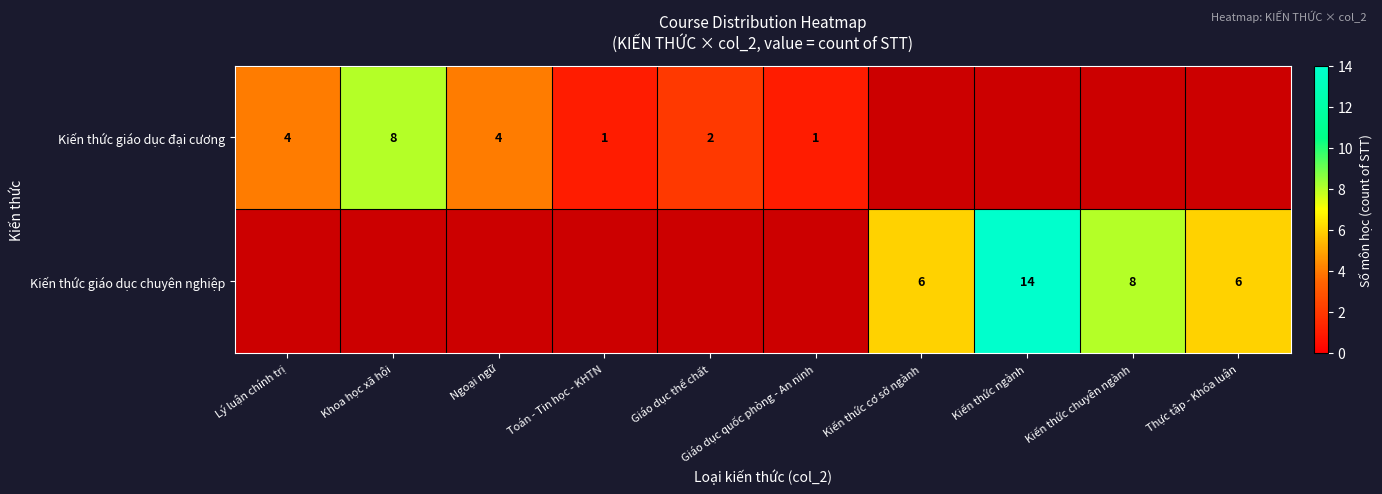

Is it true that Kiến thức giáo dục chuyên nghiệp equals 23 at Kiến thức ngành?

False